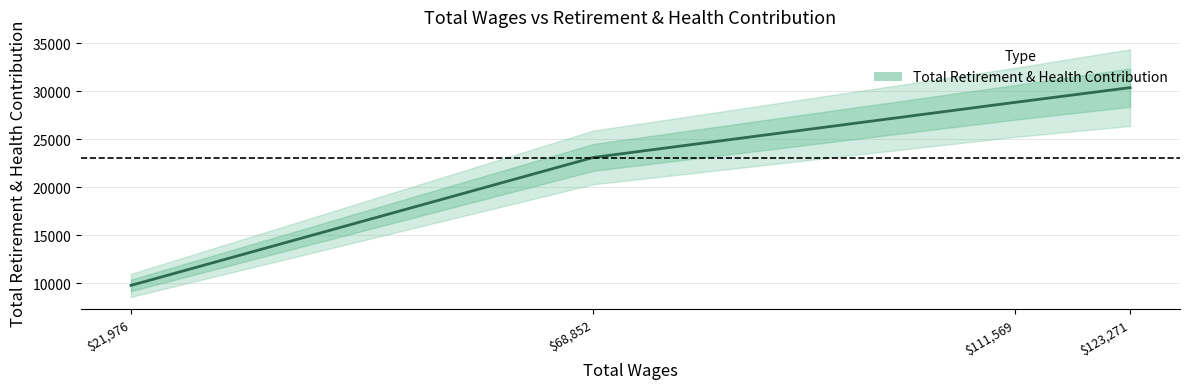

List the labels in order of value, largest first.

123271.0, 111569.0, 68852.0, 21976.0